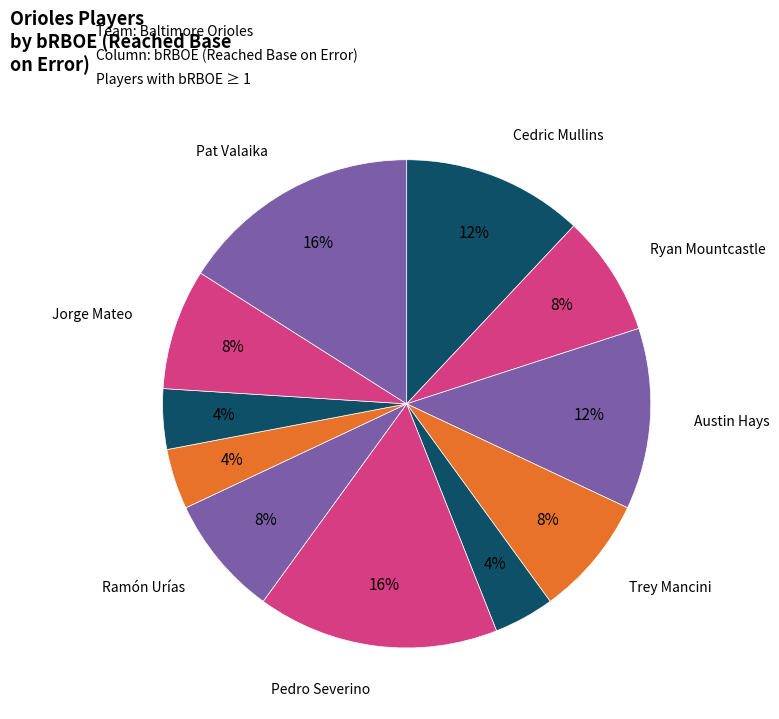

Count the number of slices in the pie.

11